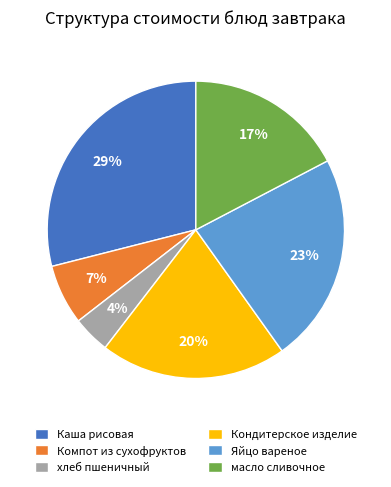

The Каша рисовая slice represents 22% of the pie. True or false?

False